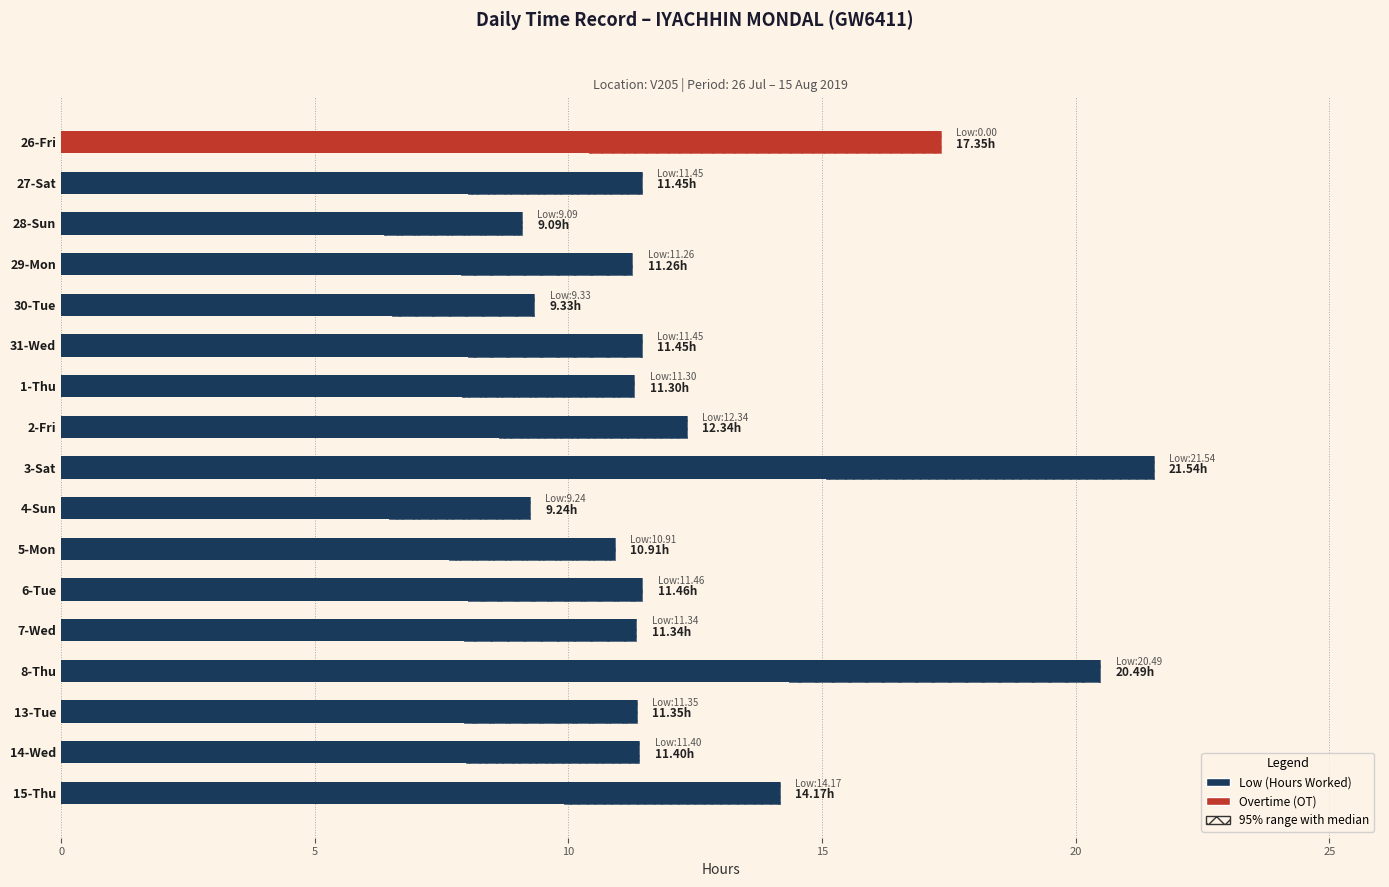

What is the difference between the maximum and second lowest values in the Overtime (OT) series?

17.4